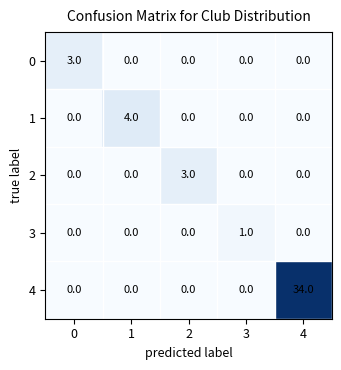

Reading right to left, transcribe all the data shown in this chart.

0: 4=0	3=0	2=0	1=0	0=3
1: 4=0	3=0	2=0	1=4	0=0
2: 4=0	3=0	2=3	1=0	0=0
3: 4=0	3=1	2=0	1=0	0=0
4: 4=34	3=0	2=0	1=0	0=0